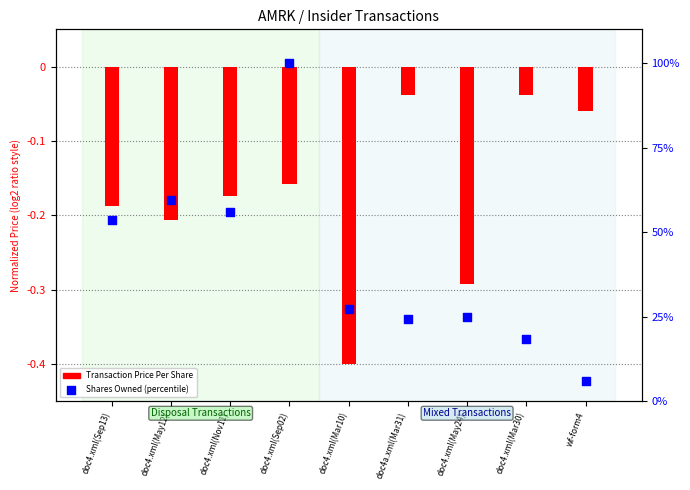

What are all the series names shown in the legend?

Transaction Price Per Share, Shares Owned (percentile)